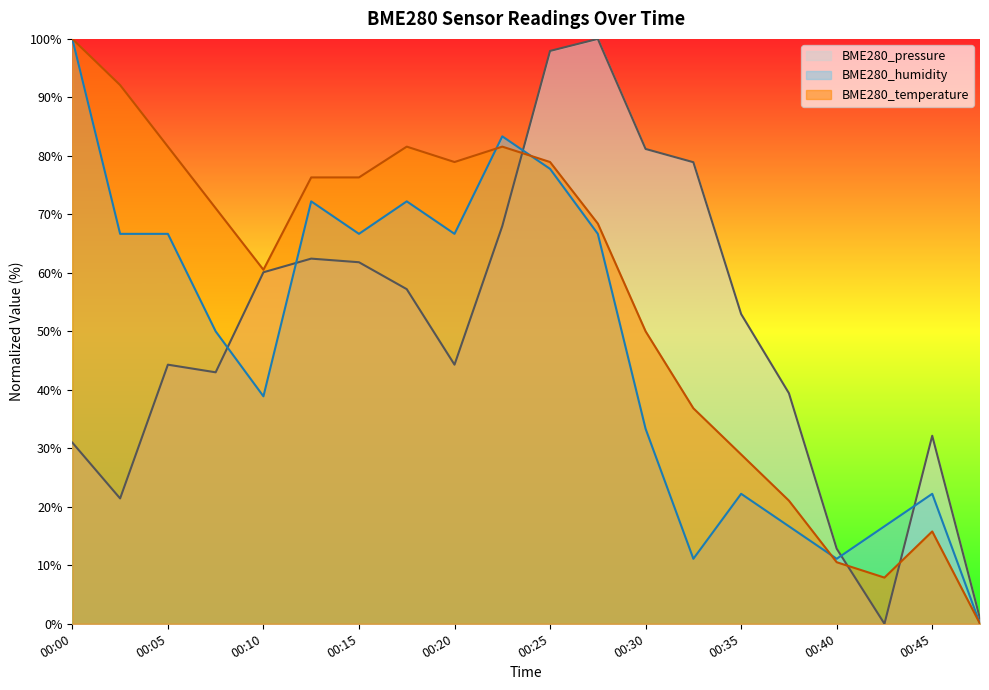

At 00:40, list the series in order from smallest to largest.

BME280_temperature, BME280_humidity, BME280_pressure